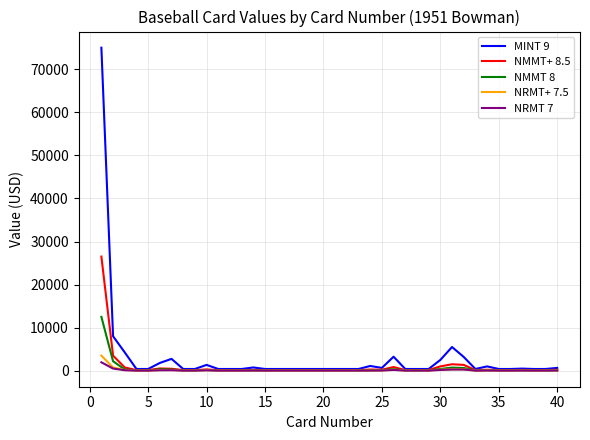

Which series has the widest spread of values?

MINT 9